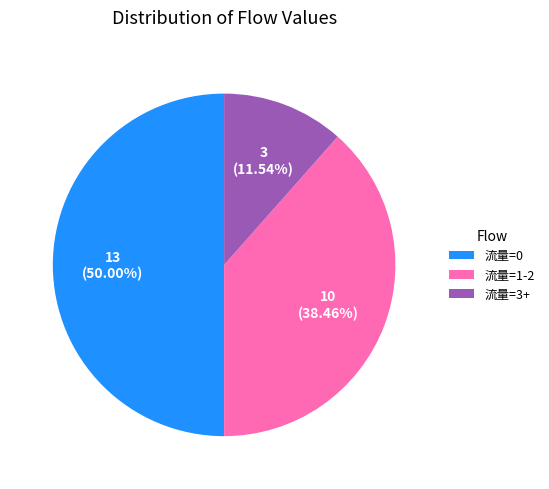

Which has a higher value, 流量=1-2 or 流量=3+?

流量=1-2